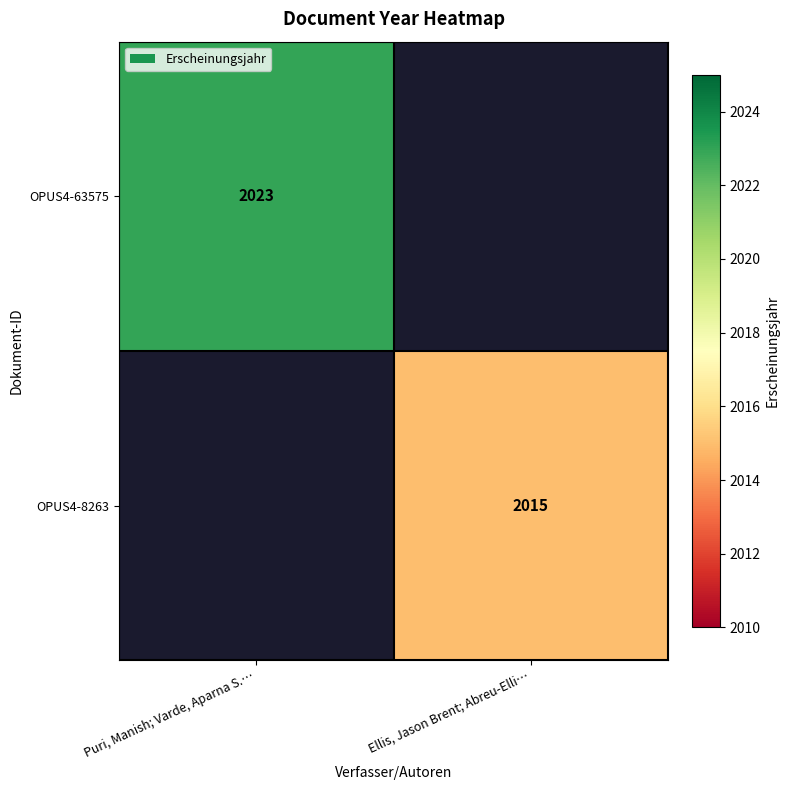

Is it true that OPUS4-8263 equals 2935 at Ellis, Jason Brent; Abreu-Elli…?

False